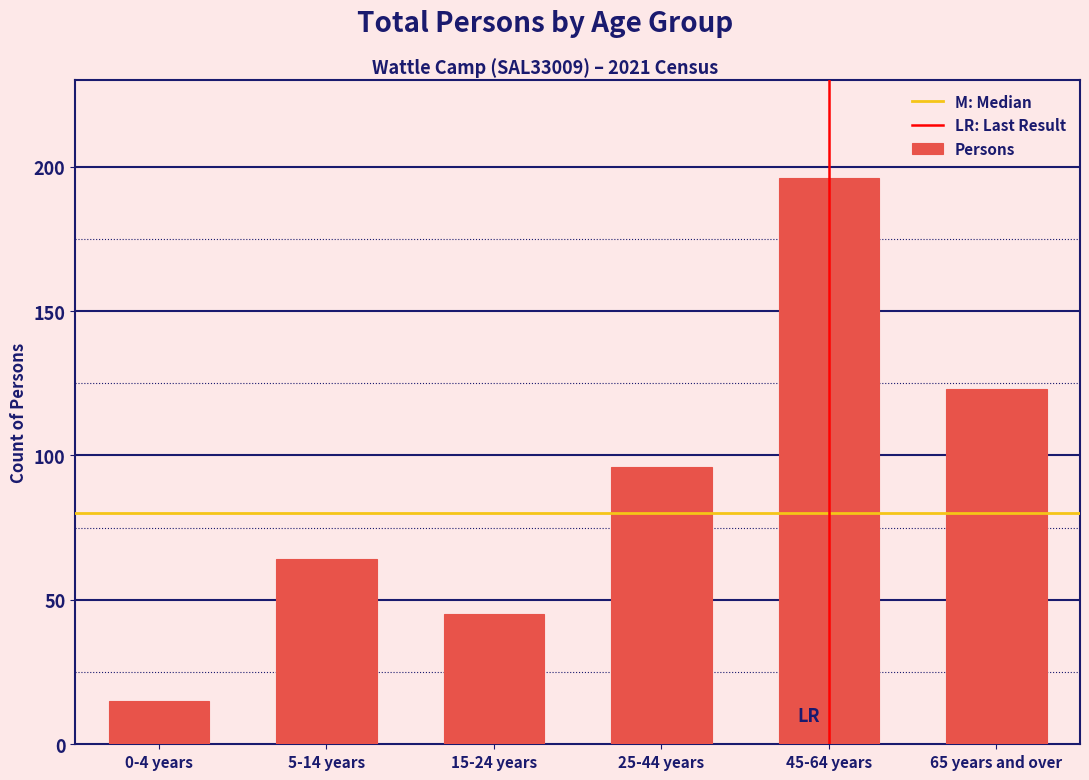

Reading right to left, extract all data points from this chart.

65 years and over=123	45-64 years=196	25-44 years=96	15-24 years=45	5-14 years=64	0-4 years=15